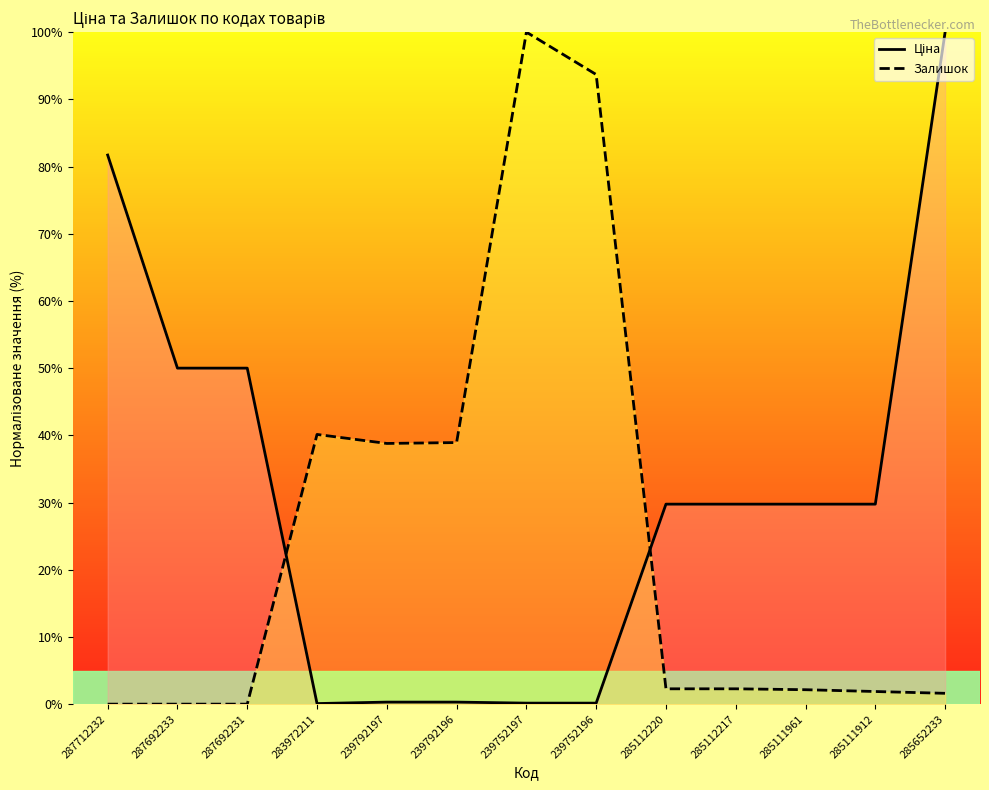

How many categories are shown in the chart?

13